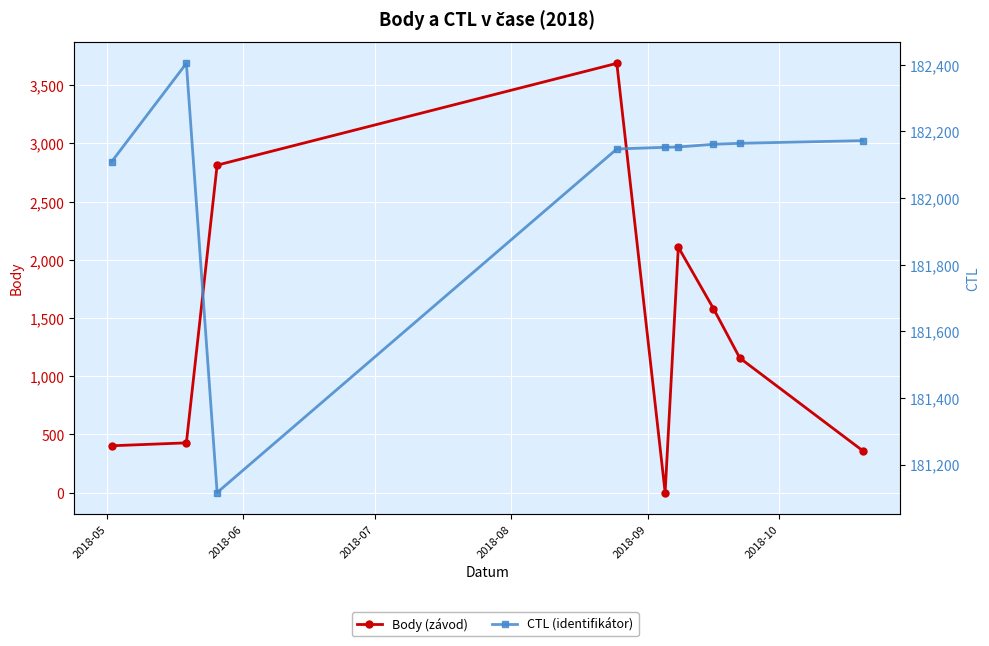

Which series has the largest total across all categories?

CTL (identifikátor)